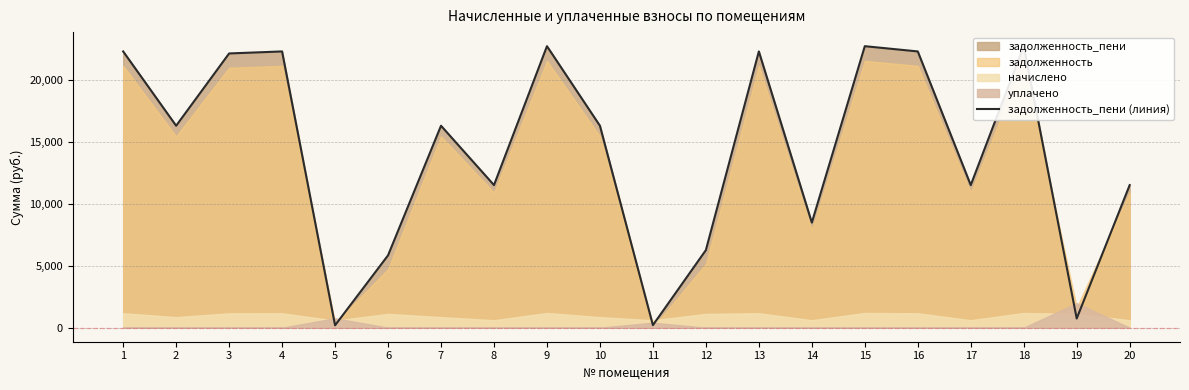

True or false: the data has more than 0 interior local peaks.

True